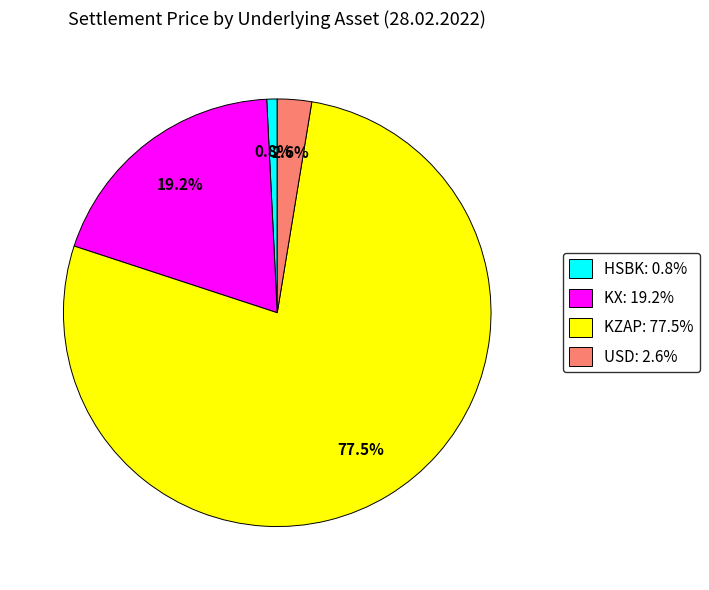

Is there a majority slice in this chart?

Yes